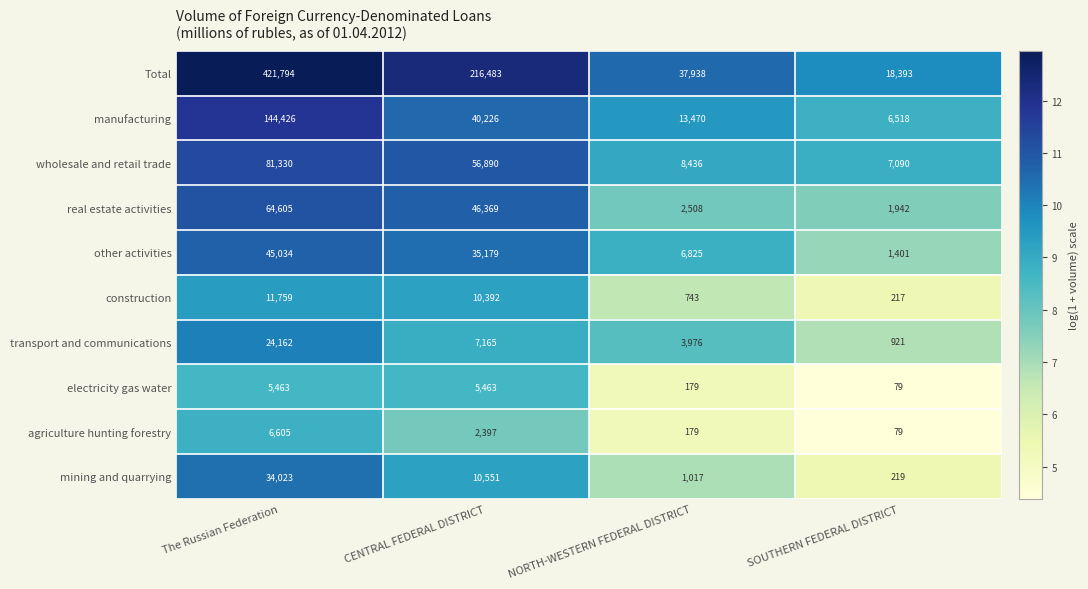

The value of transport and communications at NORTH-WESTERN FEDERAL DISTRICT is 5335. True or false?

False